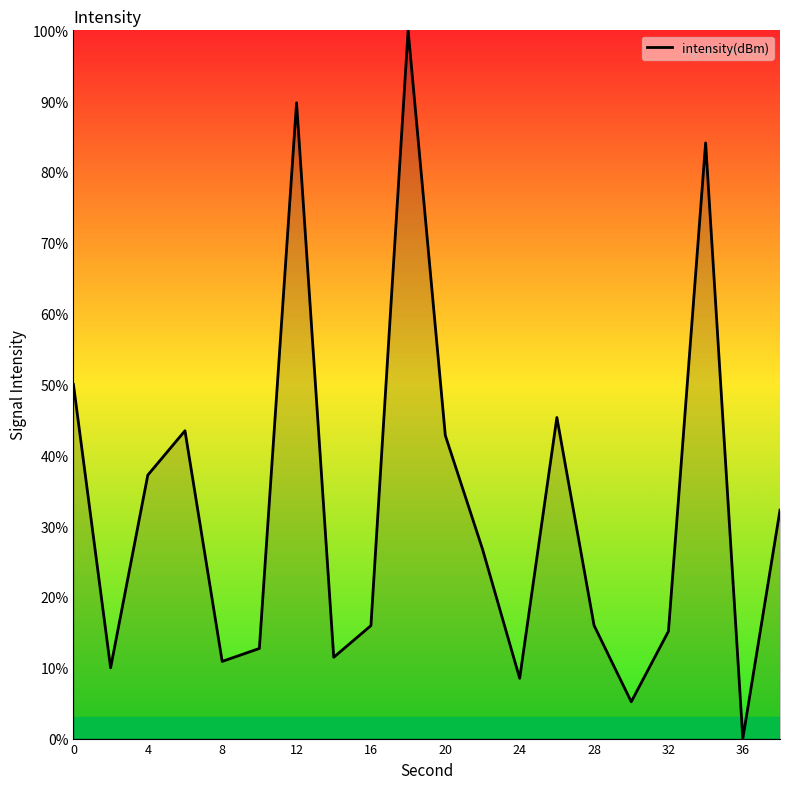

What is the greatest value displayed?

100.0